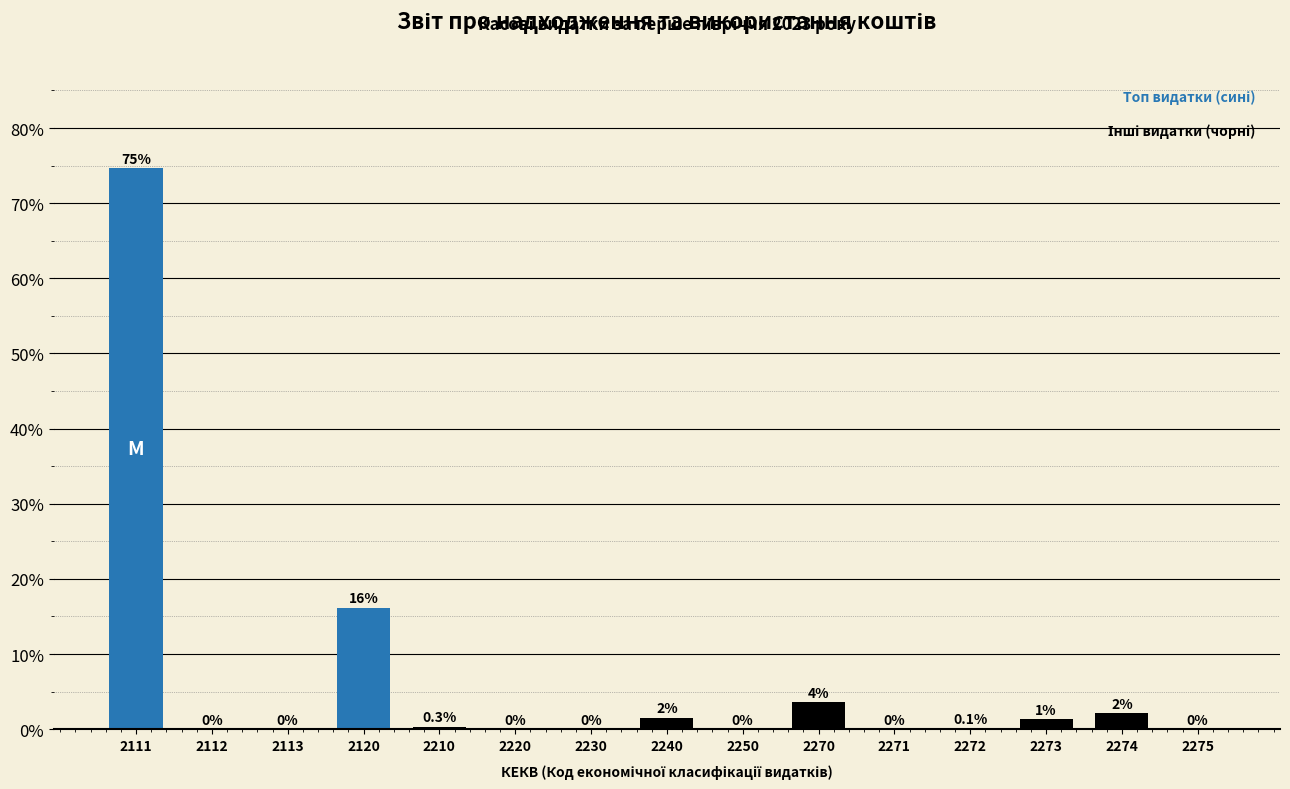

Which category has the highest value across all series?

2111